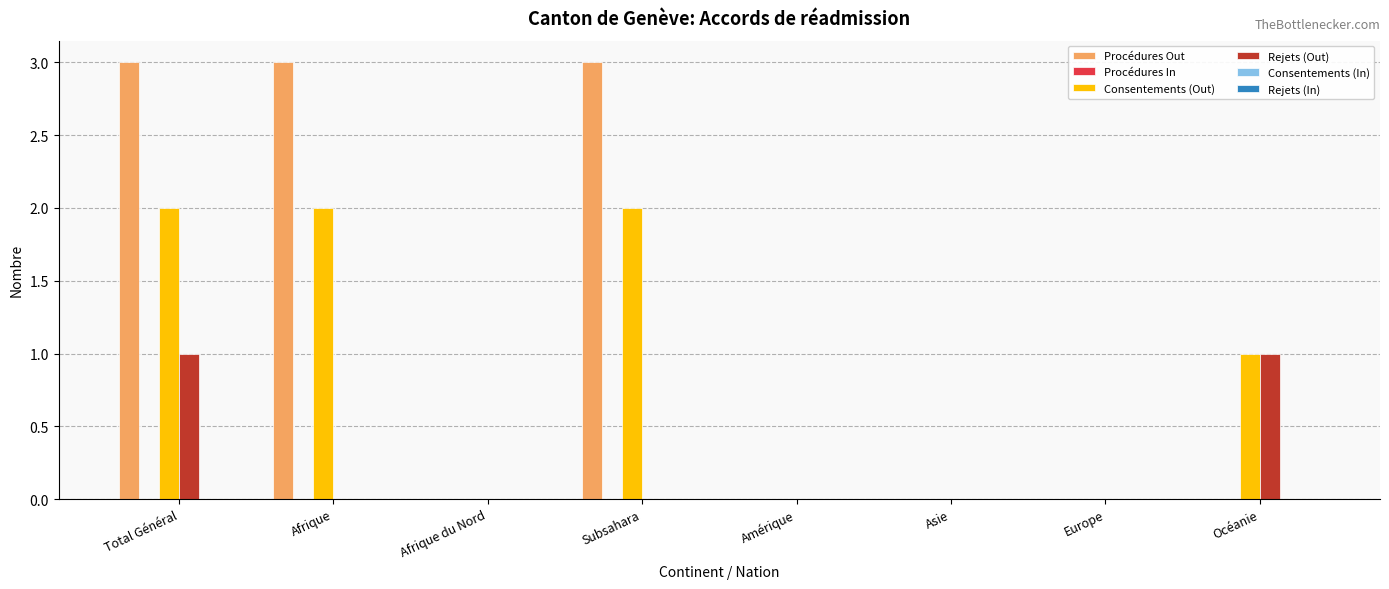

What is the maximum value shown in the chart?

3